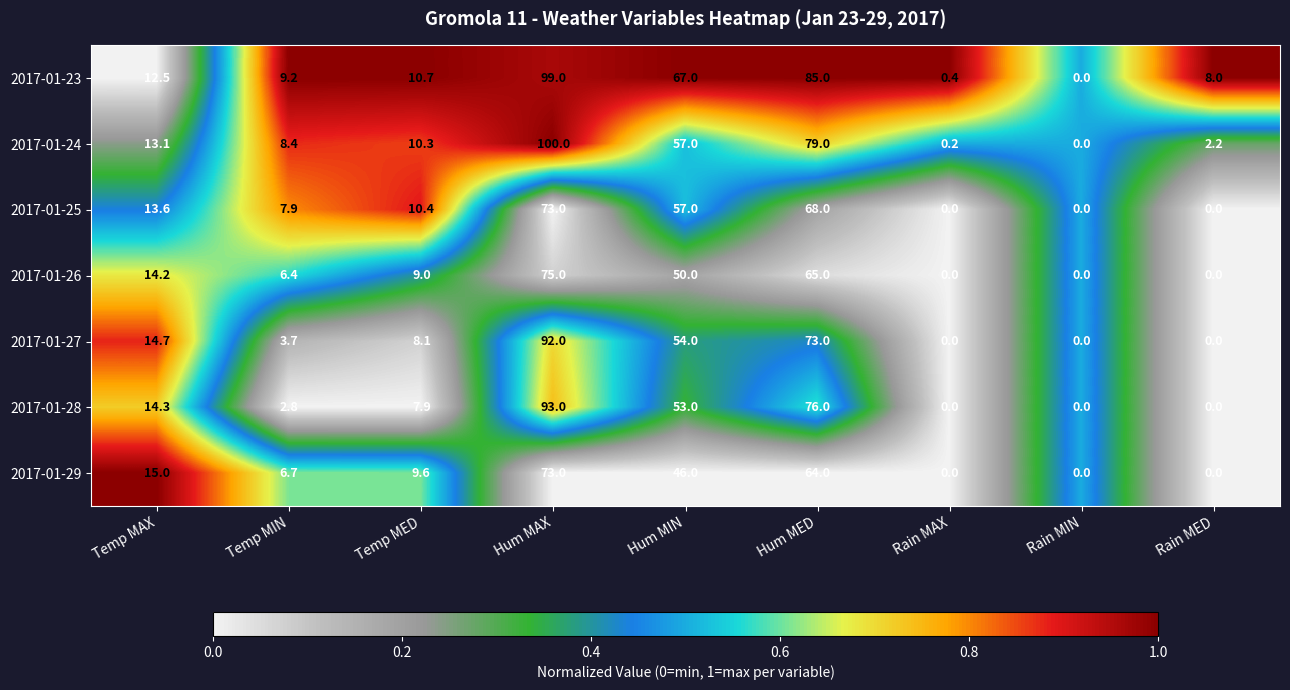

The 2017-01-26 series shows 0.0 at Rain MIN. True or false?

True